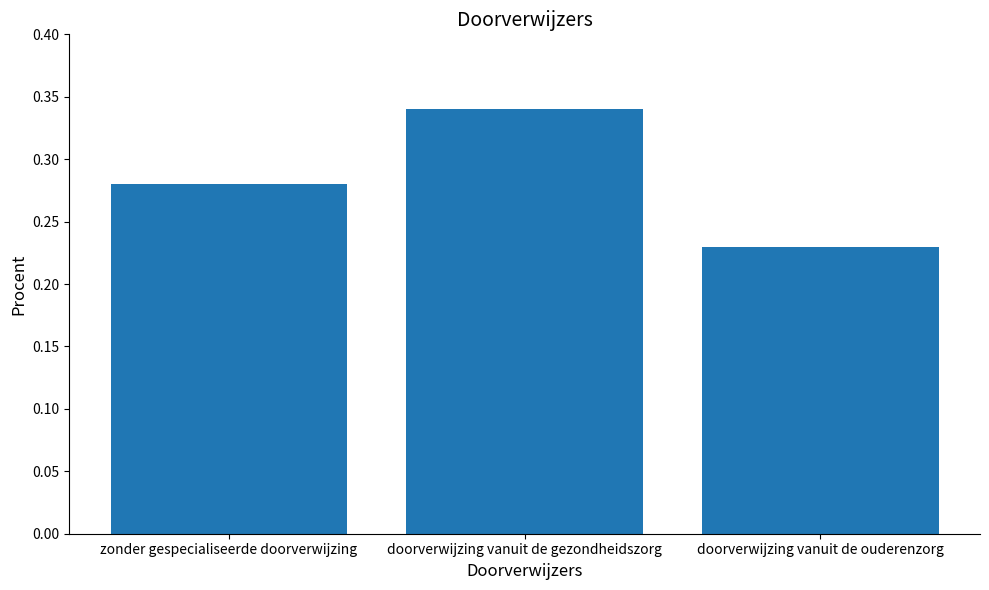

Which category has the highest value across all series?

doorverwijzing vanuit de gezondheidszorg